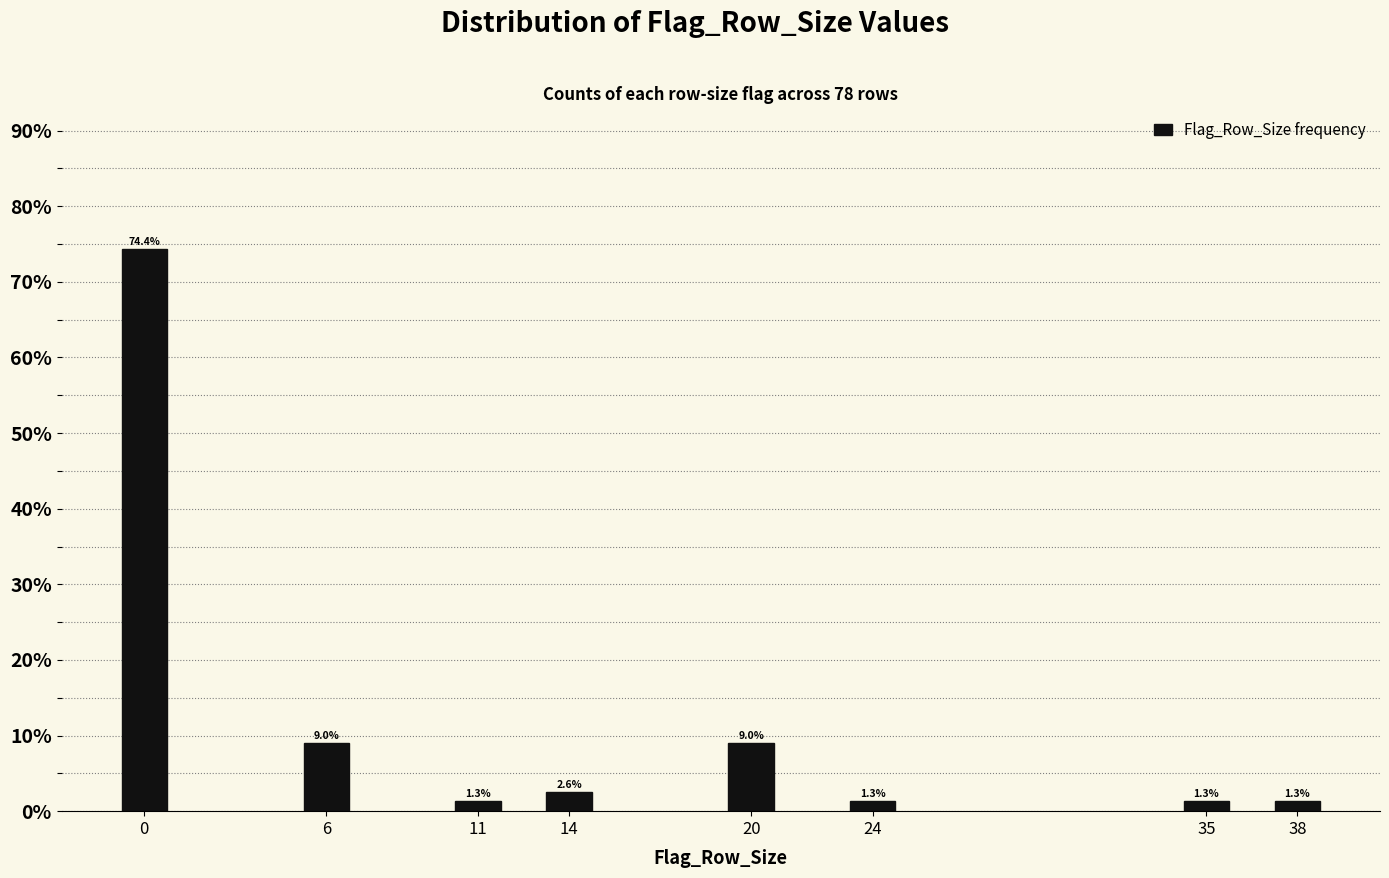

Reading left to right, transcribe all the data shown in this chart.

74.4	9.0	1.3	2.6	9.0	1.3	1.3	1.3